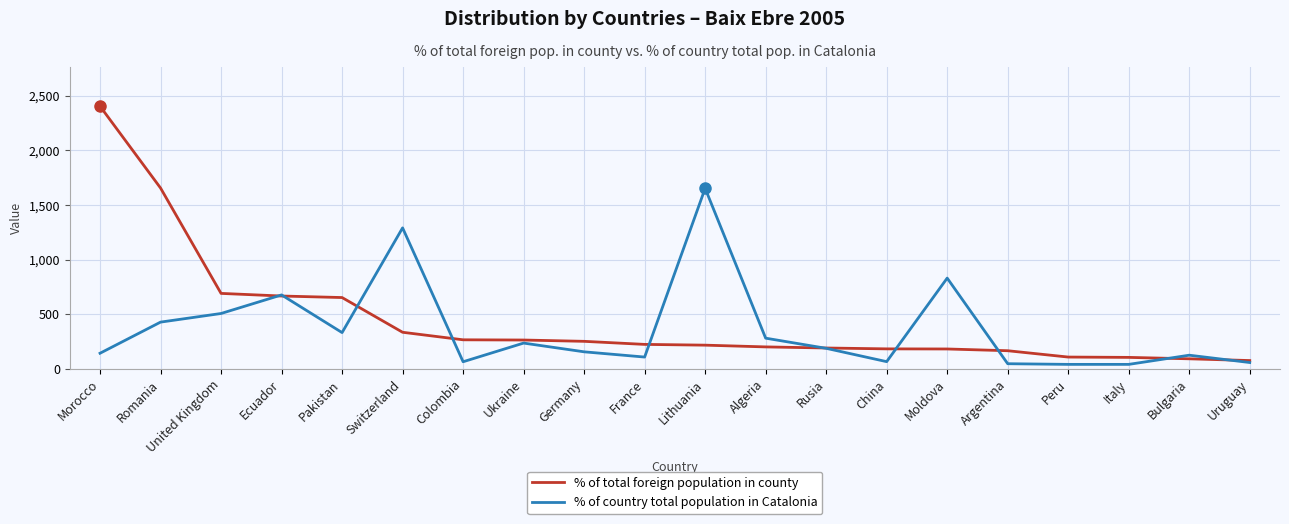

What is the sum of the % of total foreign population in county values at Italy and China?

288